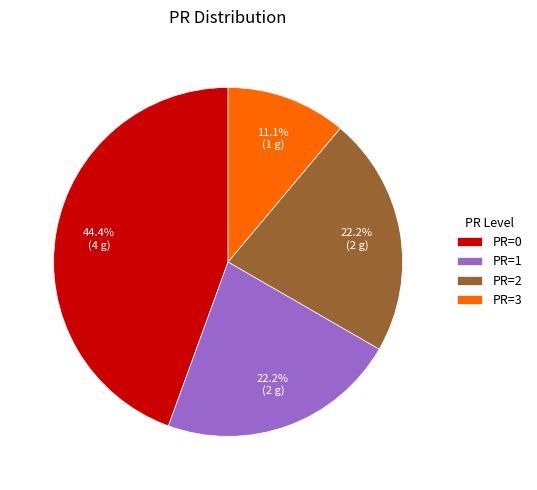

To the nearest percent, what is the average slice percentage?

25%